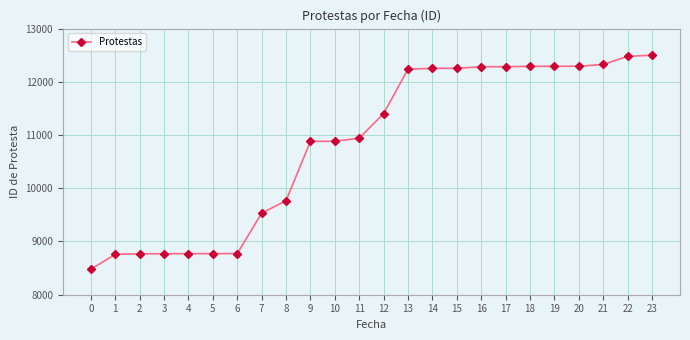

What is the difference between the values at 18 and 23?

209